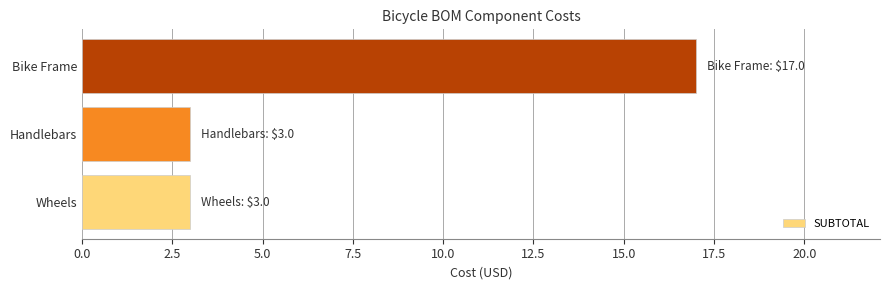

What is the greatest value displayed?

17